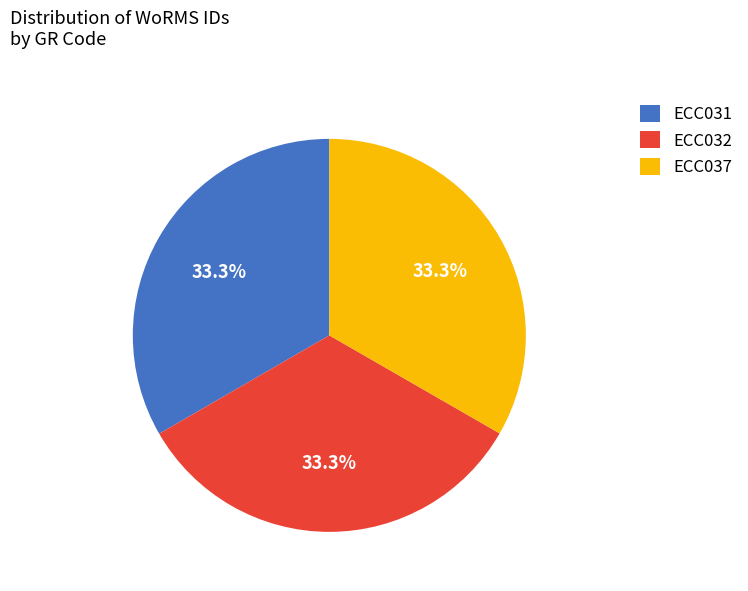

Combined, do ECC032 and ECC031 account for over 50%?

Yes